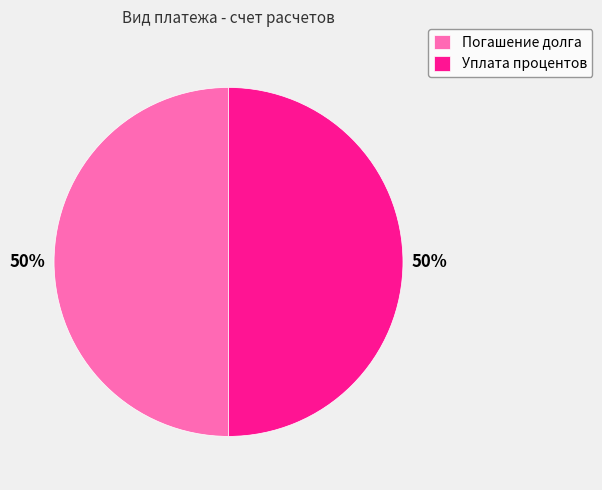

What is the ratio of the value at Погашение долга to the value at Уплата процентов?

1.0